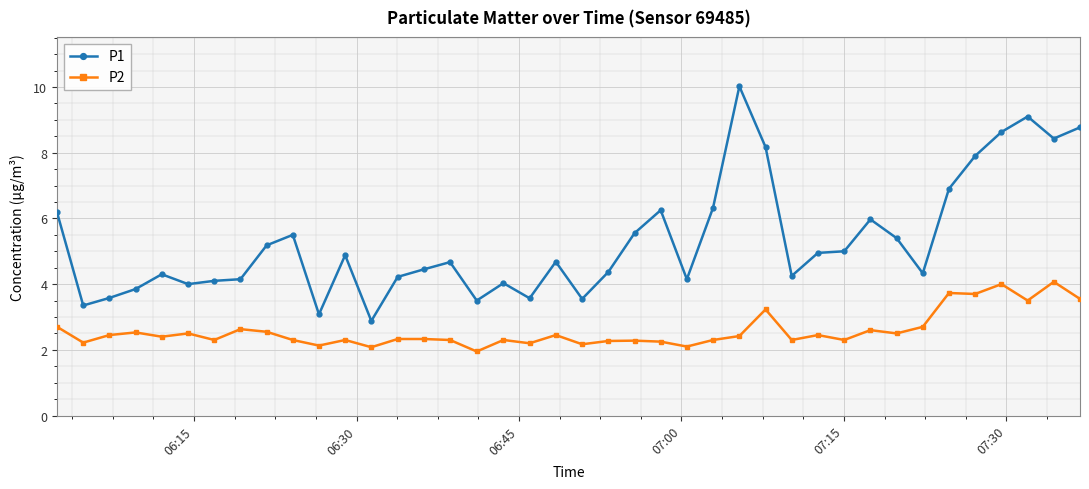

Does the chart have visible grid lines?

Yes